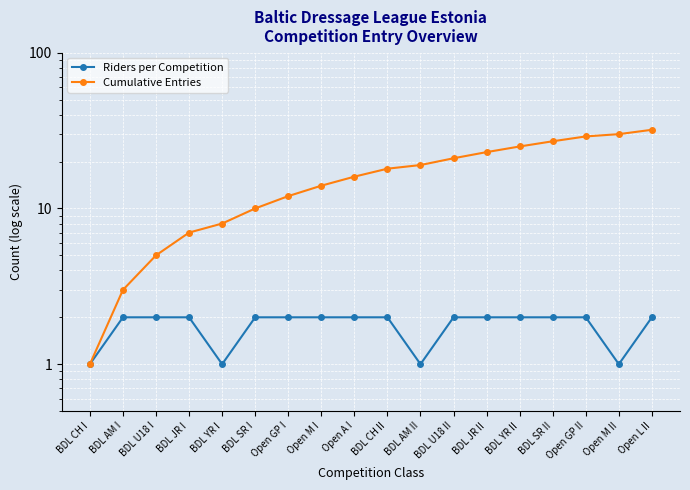

True or false: Cumulative Entries and Riders per Competition cross at least once.

False